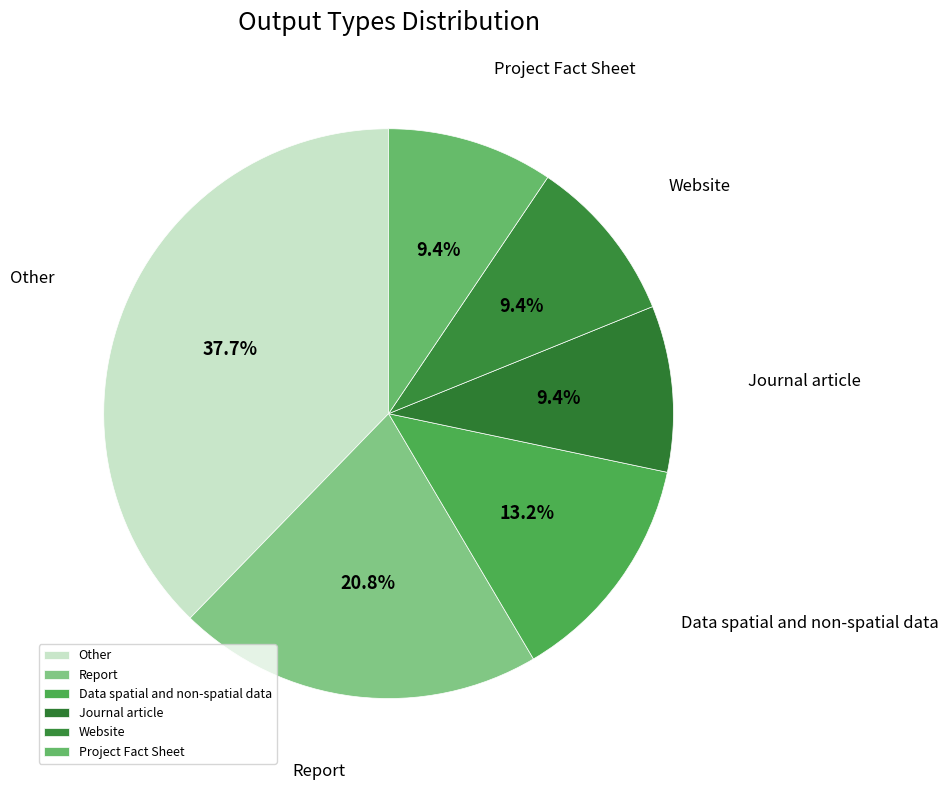

Is there any slice that represents more than half of the pie?

No